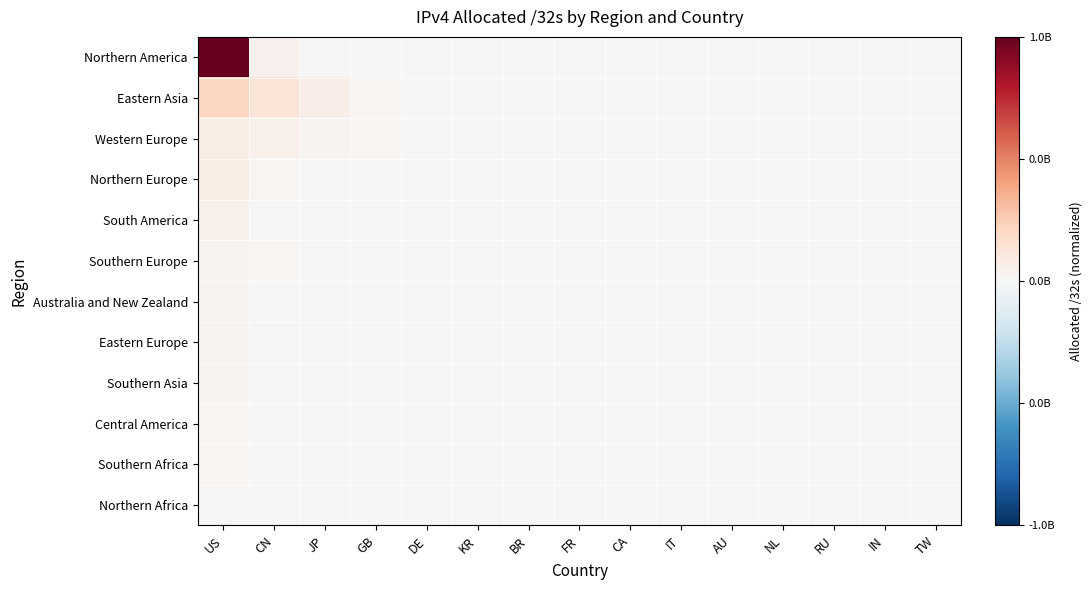

Which series has the largest range (max minus min)?

Northern America